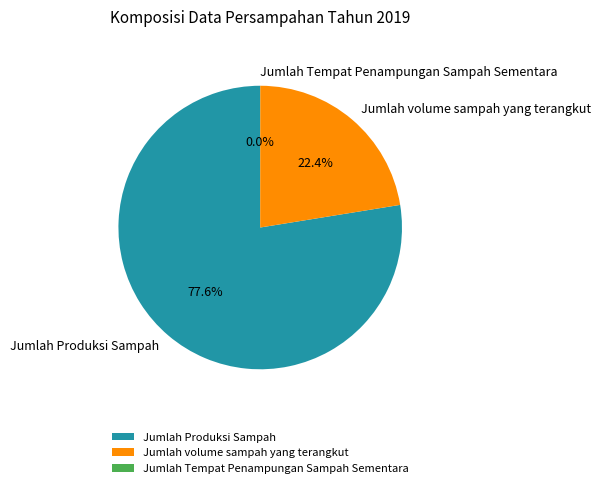

Is it true that Jumlah volume sampah yang terangkut is 31% of the pie?

False